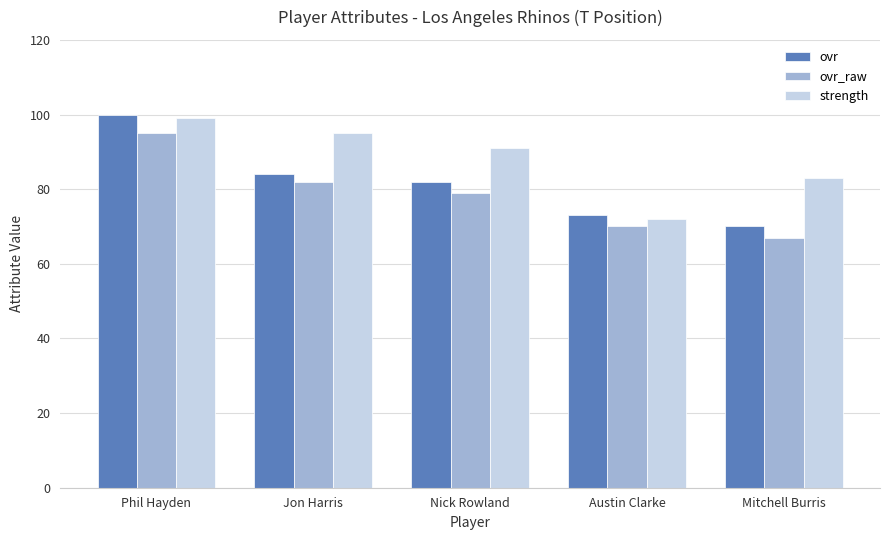

Reading left to right, extract all data points from this chart.

ovr: Phil Hayden=100	Jon Harris=84	Nick Rowland=82	Austin Clarke=73	Mitchell Burris=70
ovr_raw: Phil Hayden=95	Jon Harris=82	Nick Rowland=79	Austin Clarke=70	Mitchell Burris=67
strength: Phil Hayden=99	Jon Harris=95	Nick Rowland=91	Austin Clarke=72	Mitchell Burris=83